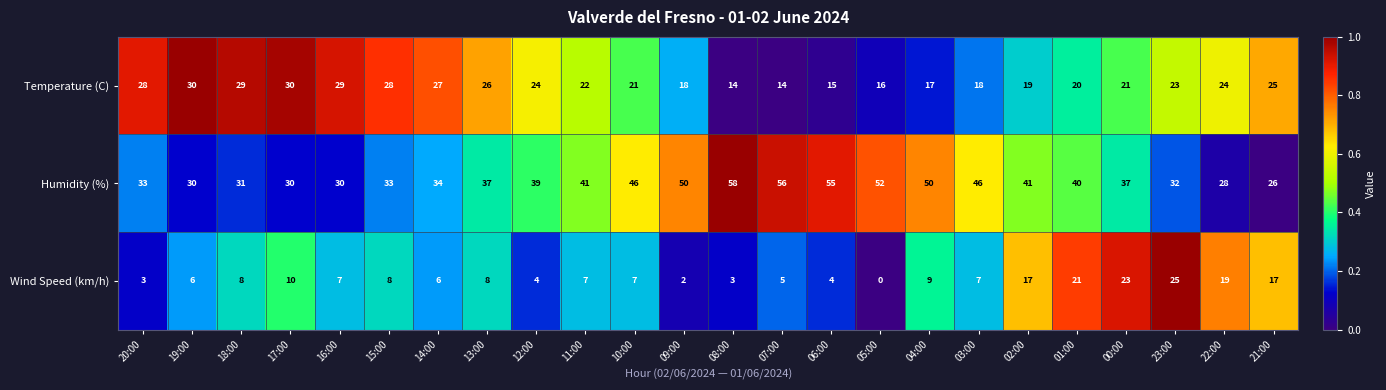

What is the difference between the highest and lowest values at 11:00?

34